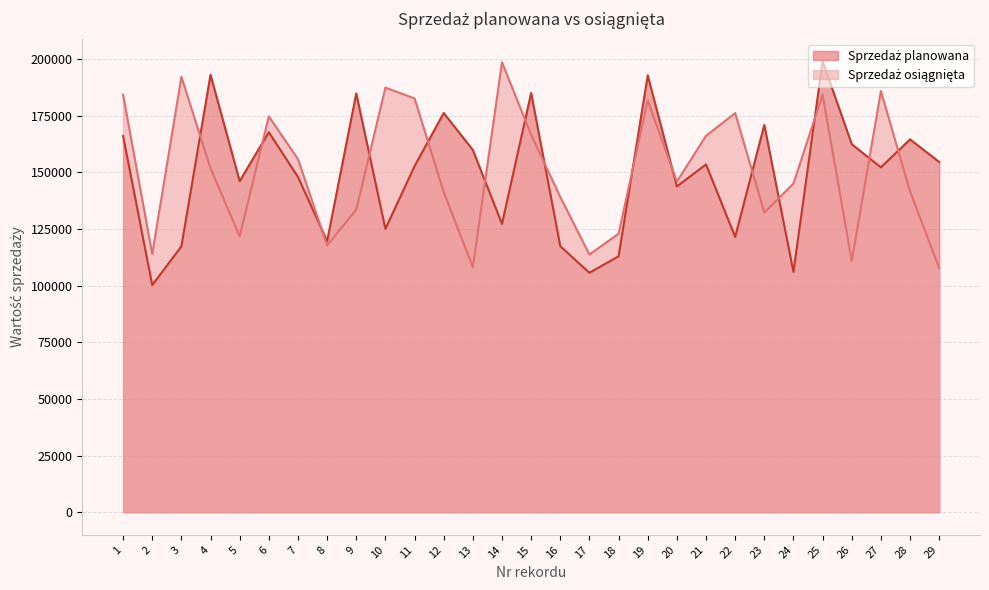

Is the value of Sprzedaż osiągnięta at 23 greater than the value of Sprzedaż planowana at 20?

No